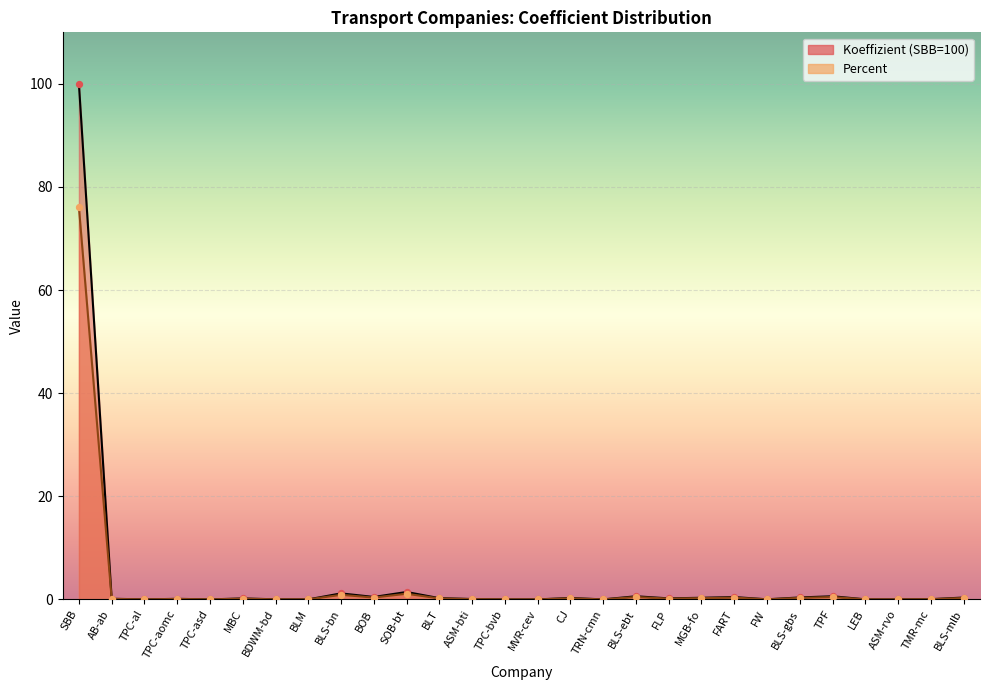

Which series has the largest Y range (max minus min)?

Koeffizient (SBB=100)